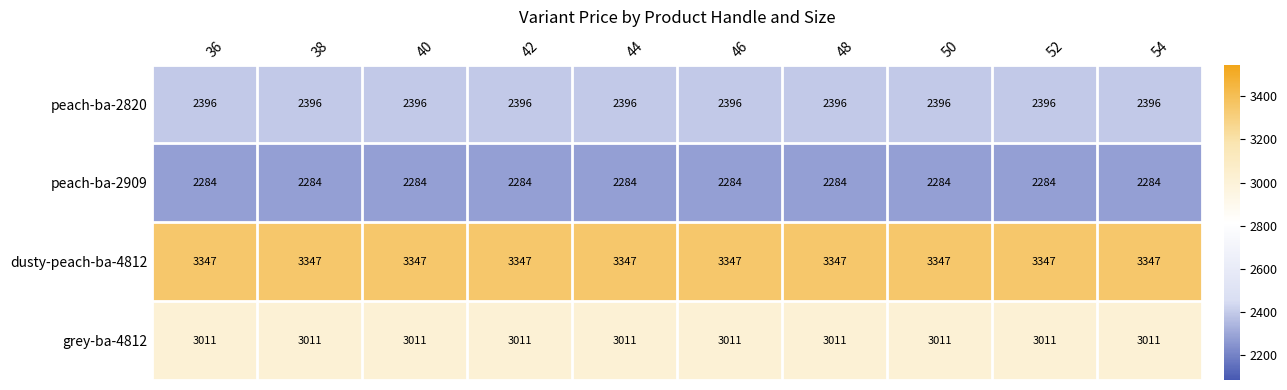

What is the spread (max minus min) of values at 42?

1063